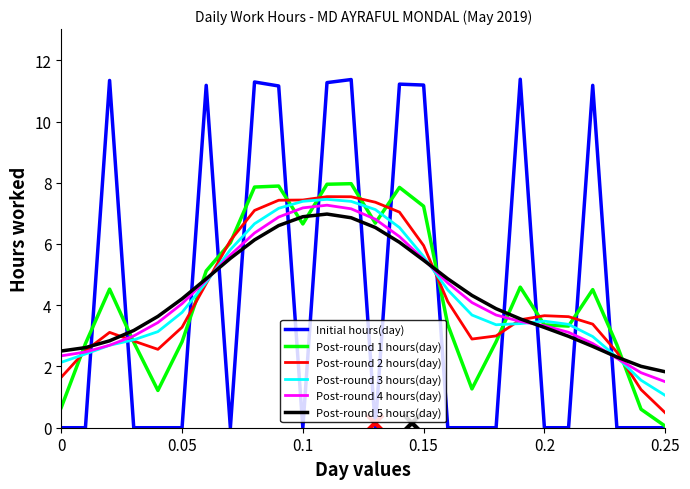

Which series has the widest spread of values?

Initial hours(day)